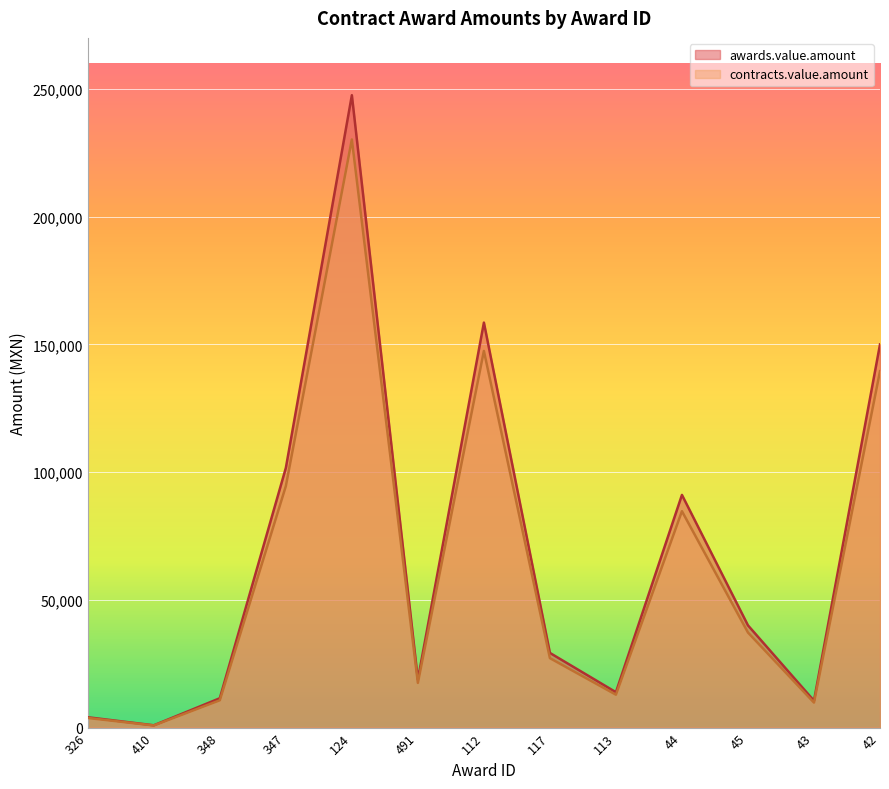

True or false: awards.value.amount and contracts.value.amount intersect in this chart.

False